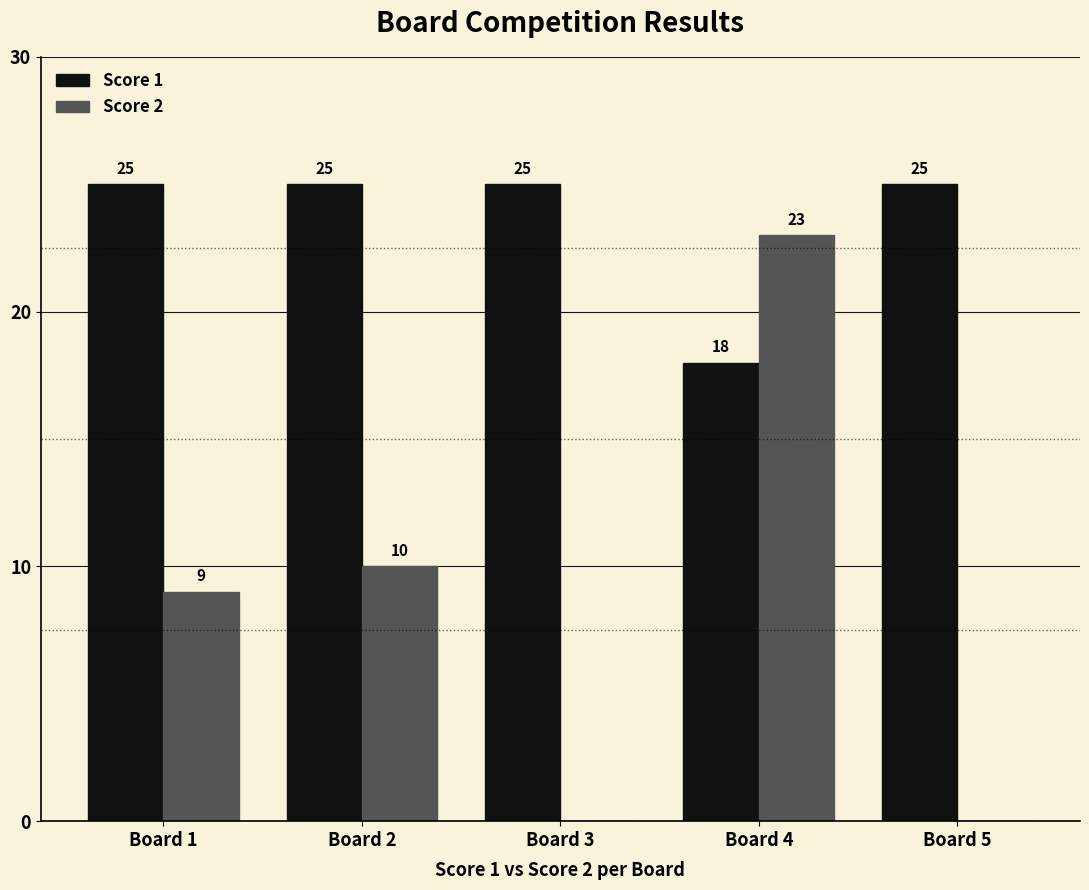

What are all the series names shown in the legend?

Score 1, Score 2